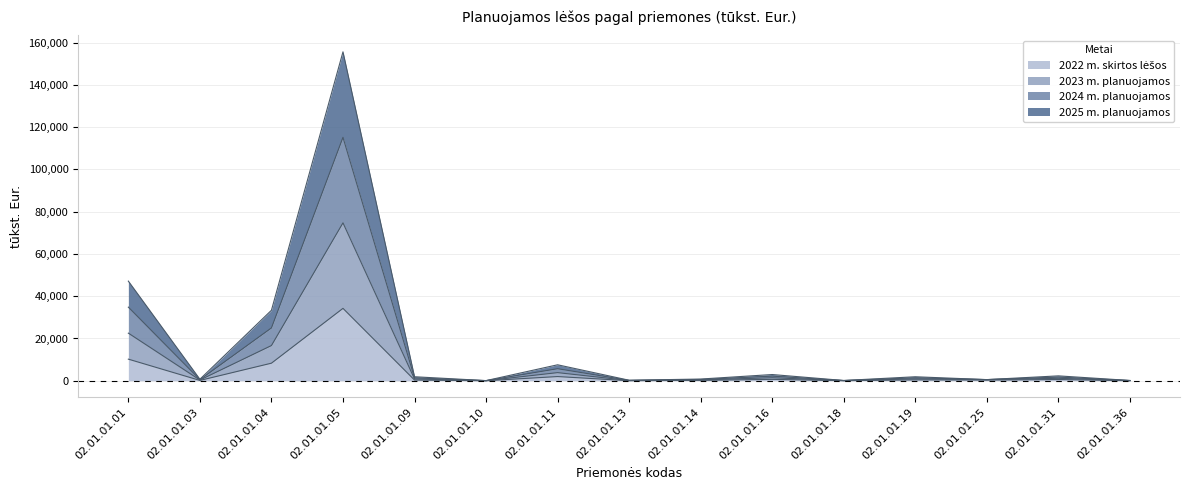

Which series has the largest total across all categories?

2023 m. planuojamos